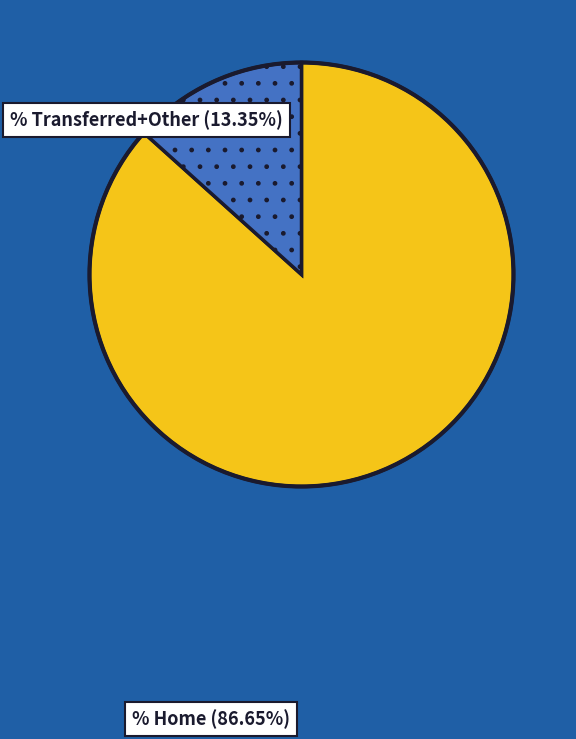

Is there a majority slice in this chart?

Yes